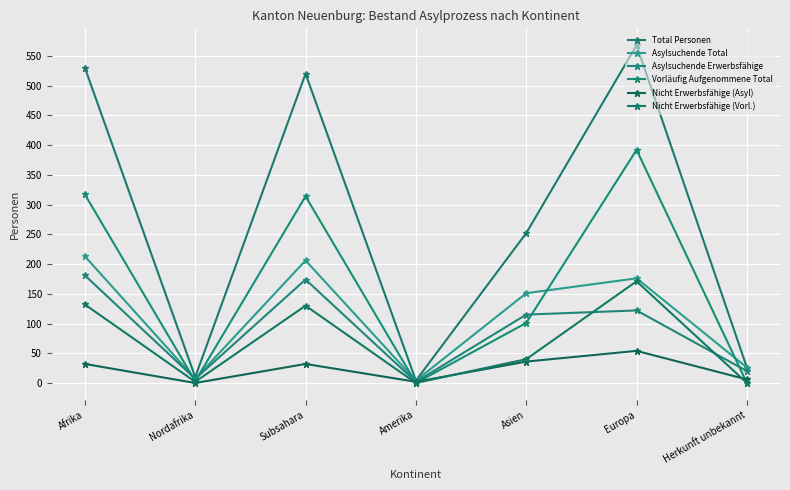

What are all the series names shown in the legend?

Total Personen, Asylsuchende Total, Asylsuchende Erwerbsfähige, Vorläufig Aufgenommene Total, Nicht Erwerbsfähige (Asyl), Nicht Erwerbsfähige (Vorl.)